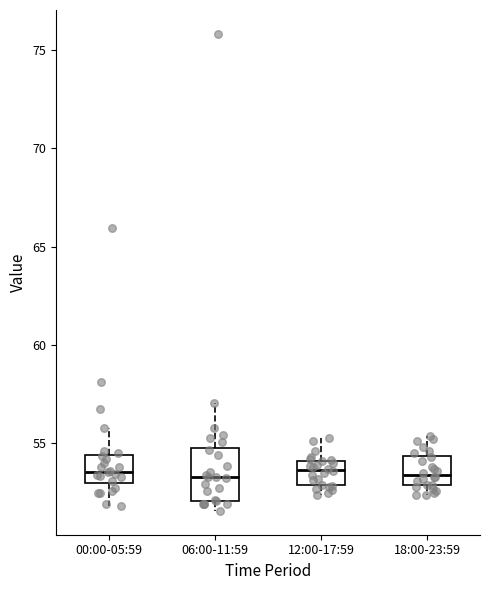

Reading left to right, read every box against the y-axis: the position of its median line, the range the box covers, and the ends of its whiskers. The values are not printed on the chart, so give them approximately, as read against the axis.

00:00-05:59: median 53.5, box 53.0 to 54.5, whiskers 52.0 to 56.0
06:00-11:59: median 53.5, box 52.0 to 55.0, whiskers 51.5 to 57.0
12:00-17:59: median 53.5, box 53.0 to 54.0, whiskers 52.5 to 55.5
18:00-23:59: median 53.5, box 53.0 to 54.5, whiskers 52.5 to 55.5